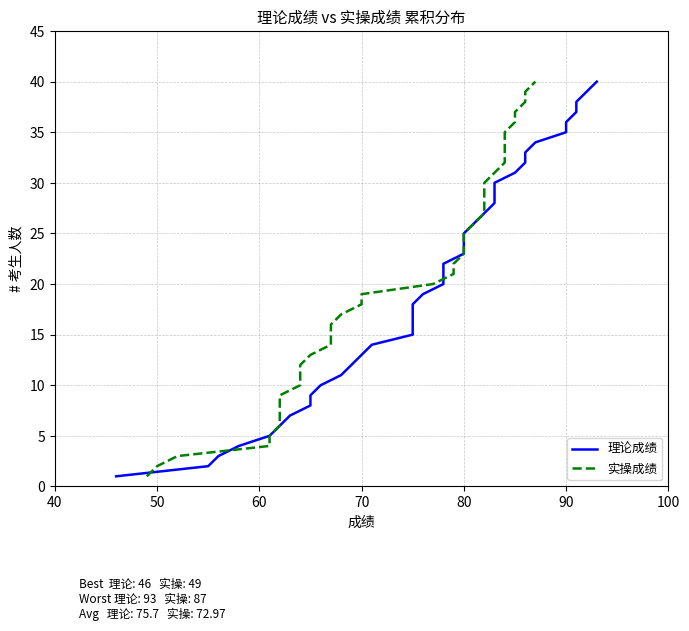

Is the value of 实操成绩 at 36 greater than the value of 理论成绩 at 12?

Yes